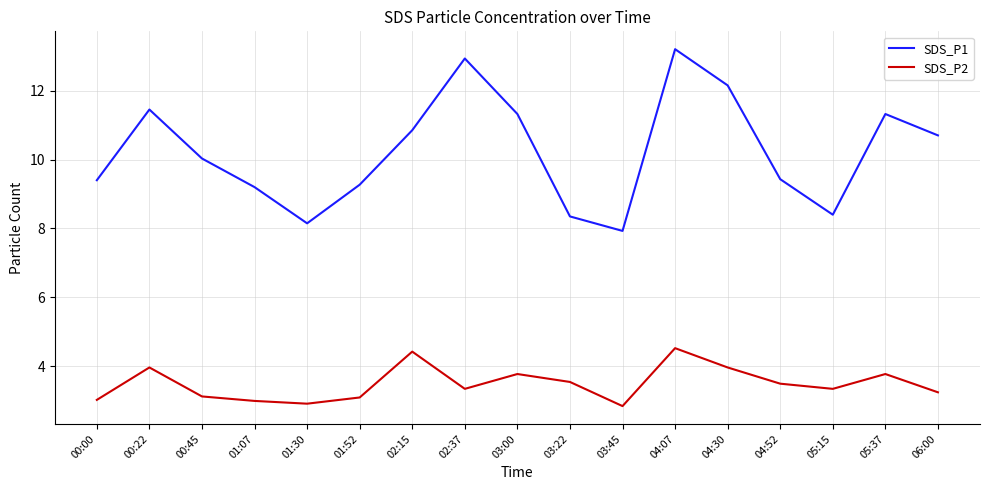

True or false: SDS_P2 has more than 0 interior local peaks.

True